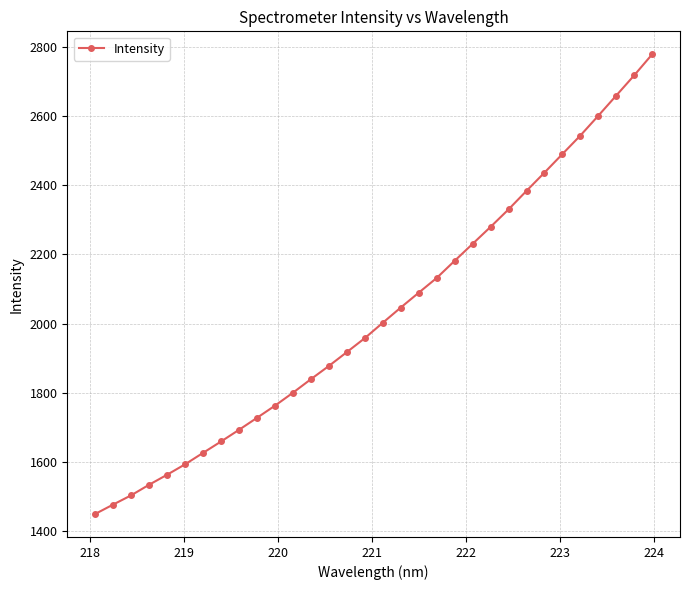

What is the smallest value displayed?

1449.3